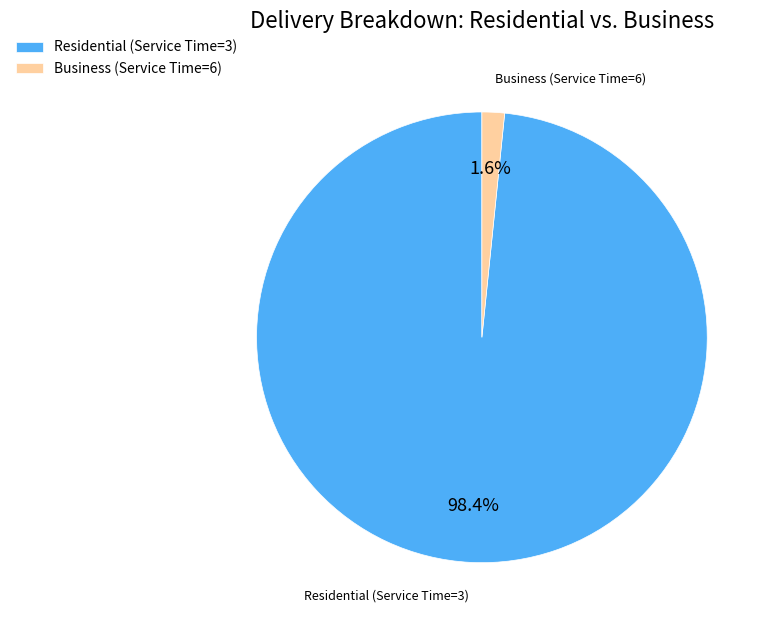

Do Residential (Service Time=3) and Business (Service Time=6) together represent more than half of the pie?

Yes